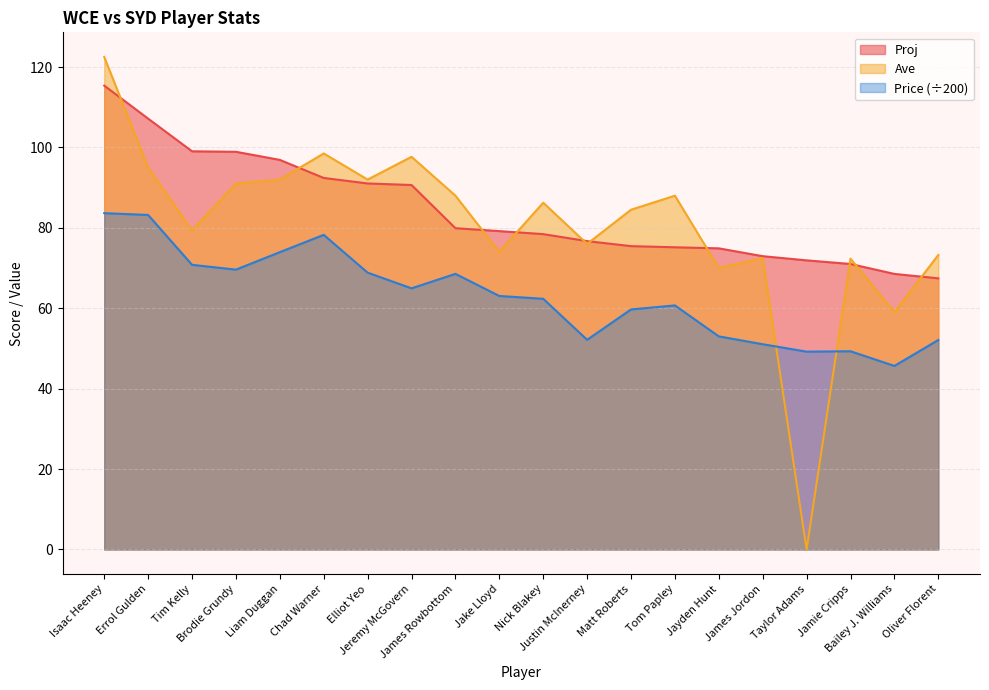

How many series are shown in this chart?

3